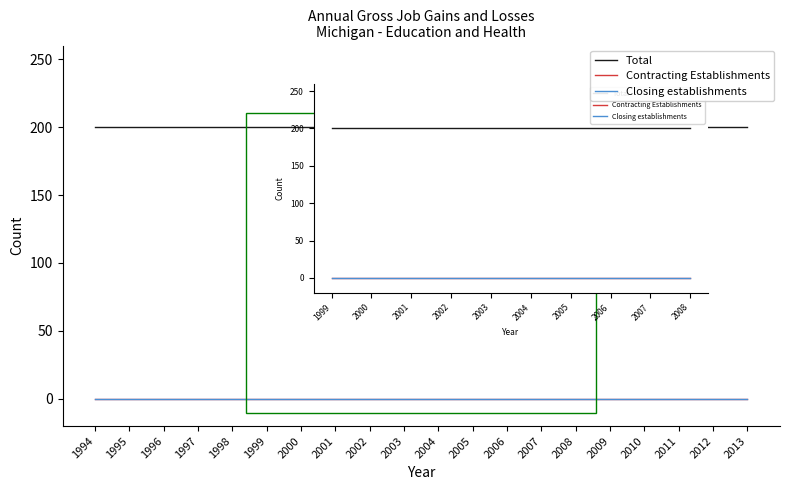

Rank the categories by Contracting Establishments value from highest to lowest.

1994, 1995, 1996, 1997, 1998, 1999, 2000, 2001, 2002, 2003, 2004, 2005, 2006, 2007, 2008, 2009, 2010, 2011, 2012, 2013